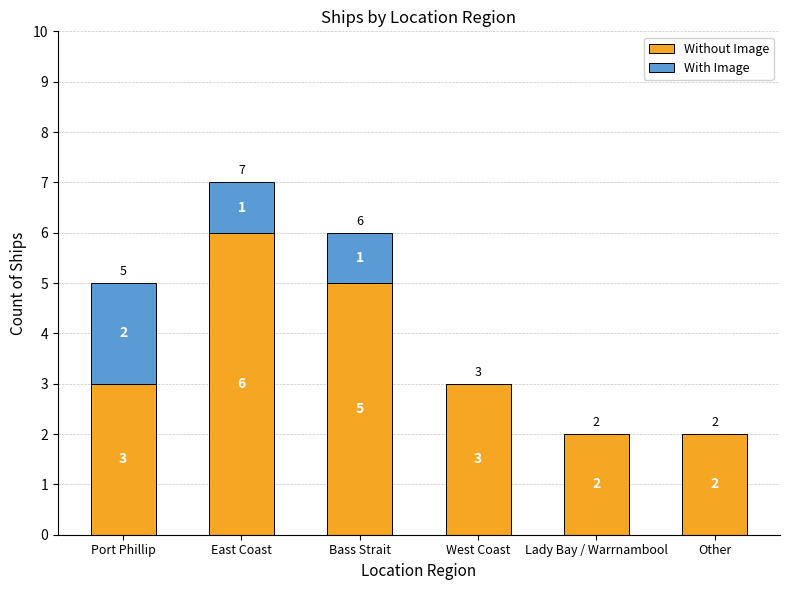

What is the highest value of the Without Image series?

6